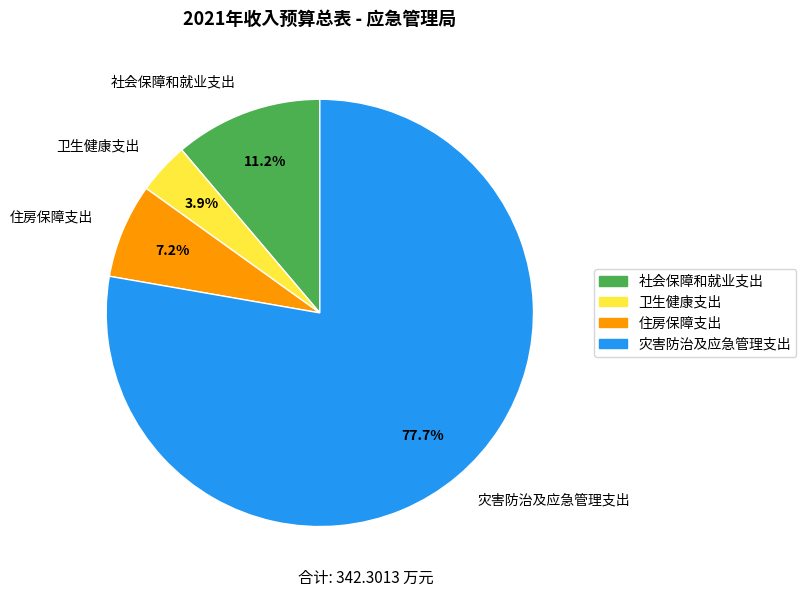

To the nearest percent, what is the difference between the 灾害防治及应急管理支出 and 卫生健康支出 slice percentages?

74%